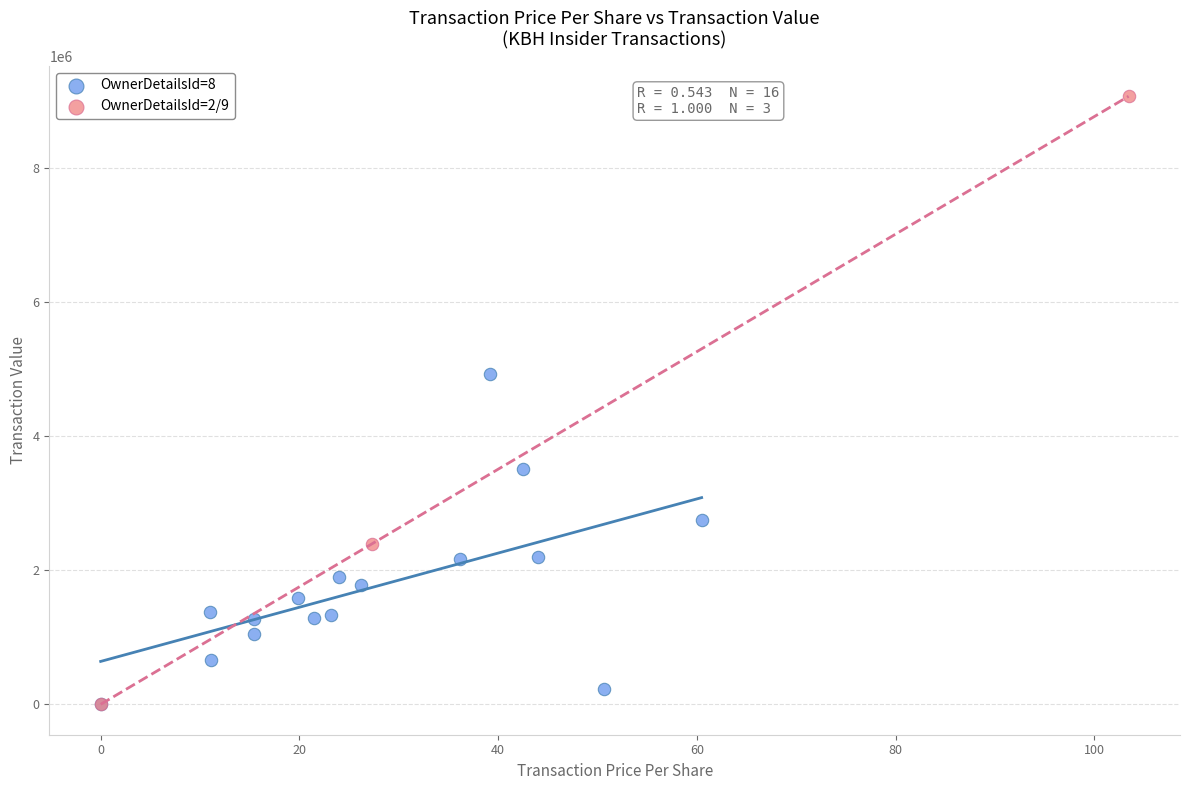

Which series has the widest spread of Y values?

OwnerDetailsId=2/9